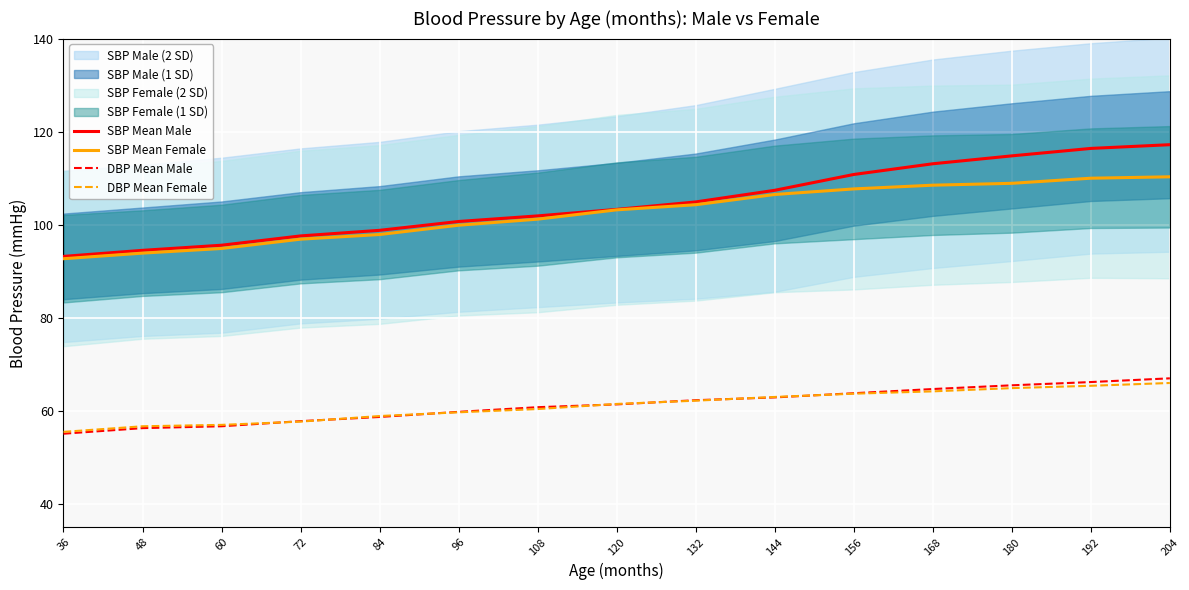

What is the value of the DBP Mean Female point at the 6th from the left?

59.7